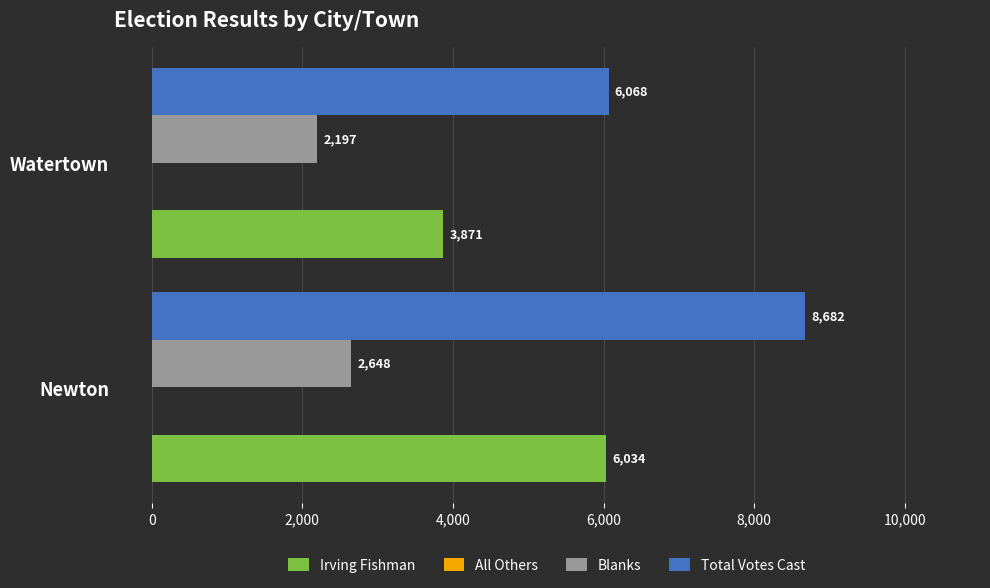

Rank the categories by Total Votes Cast value from lowest to highest.

Watertown, Newton